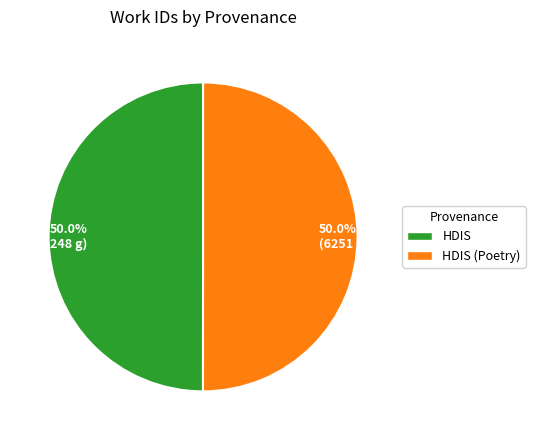

What portion of the pie excludes 50.0% (6248 g)?

50.0%